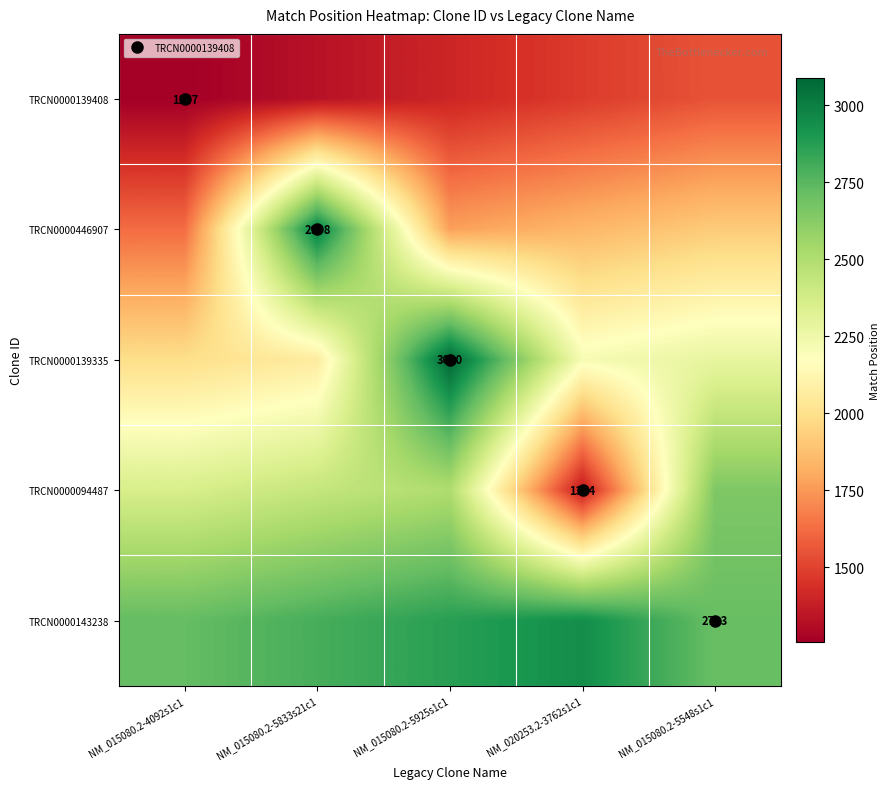

Is it true that TRCN0000446907 equals 4123.1 at NM_015080.2-5833s21c1?

False